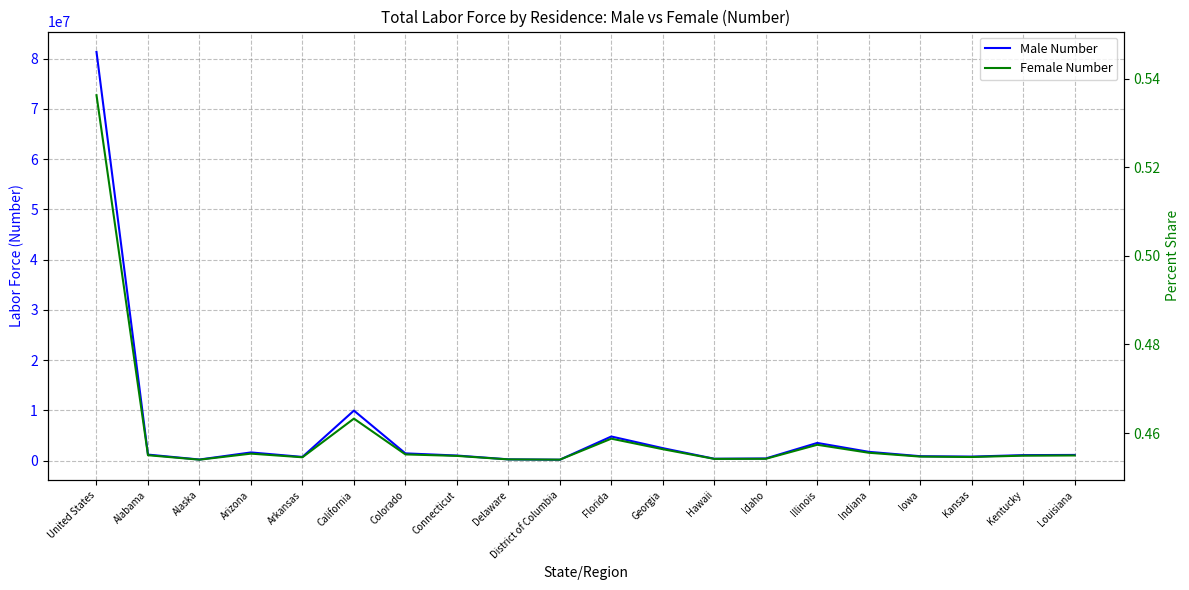

Which category has the highest value across all series?

United States